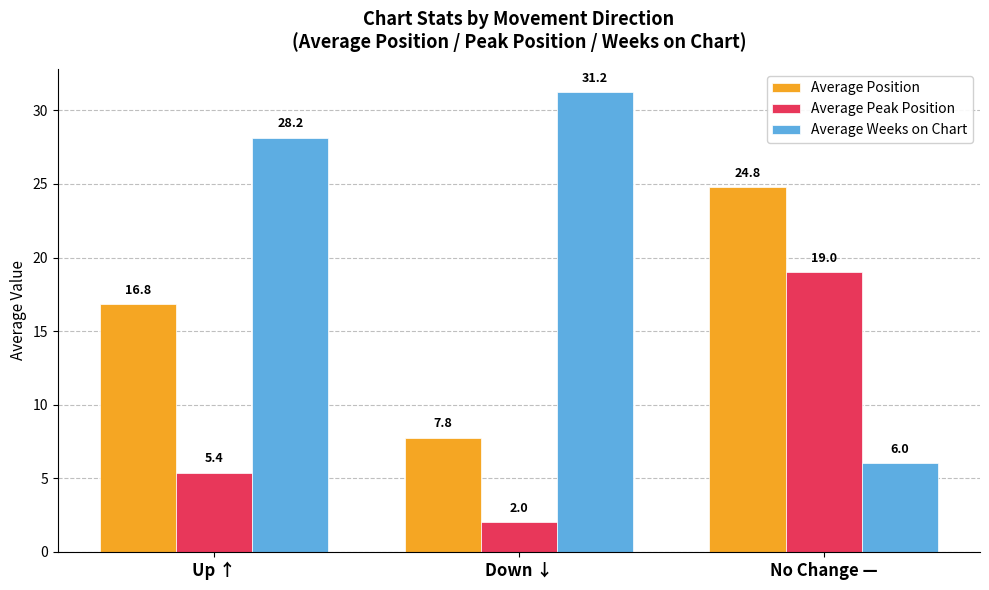

What are all the series names shown in the legend?

Average Position, Average Peak Position, Average Weeks on Chart